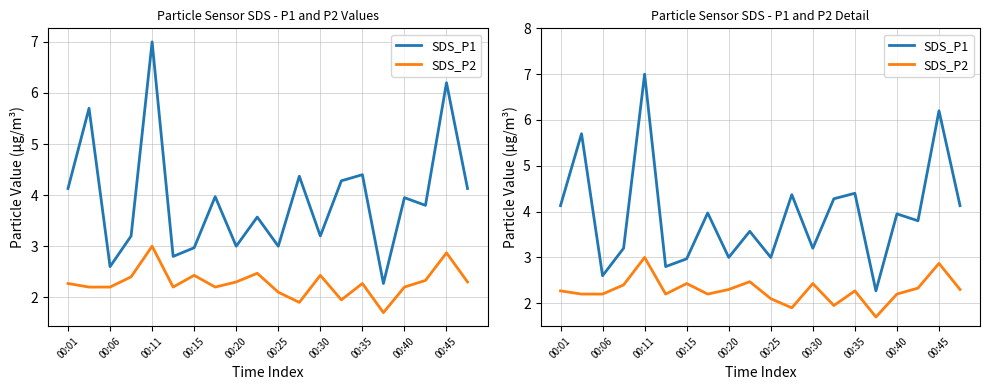

How many lines are shown in the chart?

2